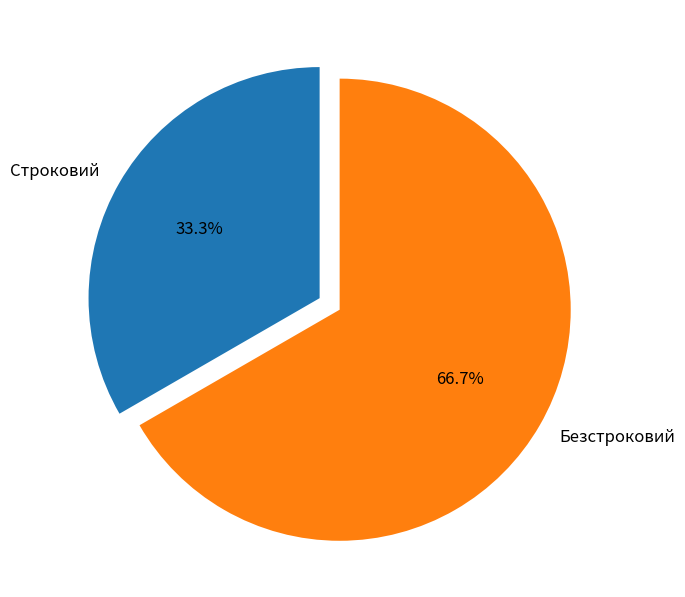

The Безстроковий slice represents 67% of the pie. True or false?

True